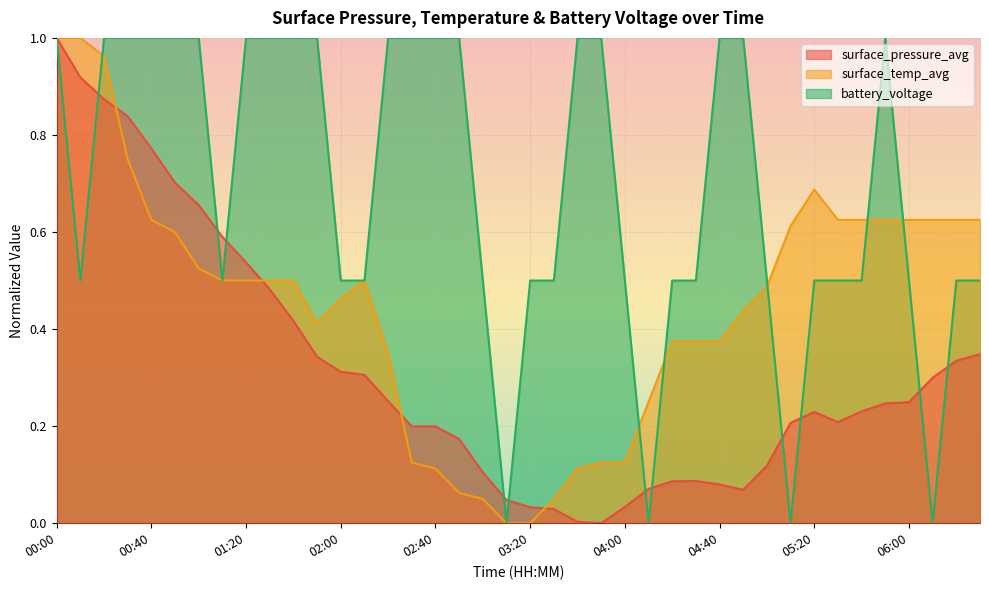

True or false: surface_temp_avg and surface_pressure_avg cross at least once.

True